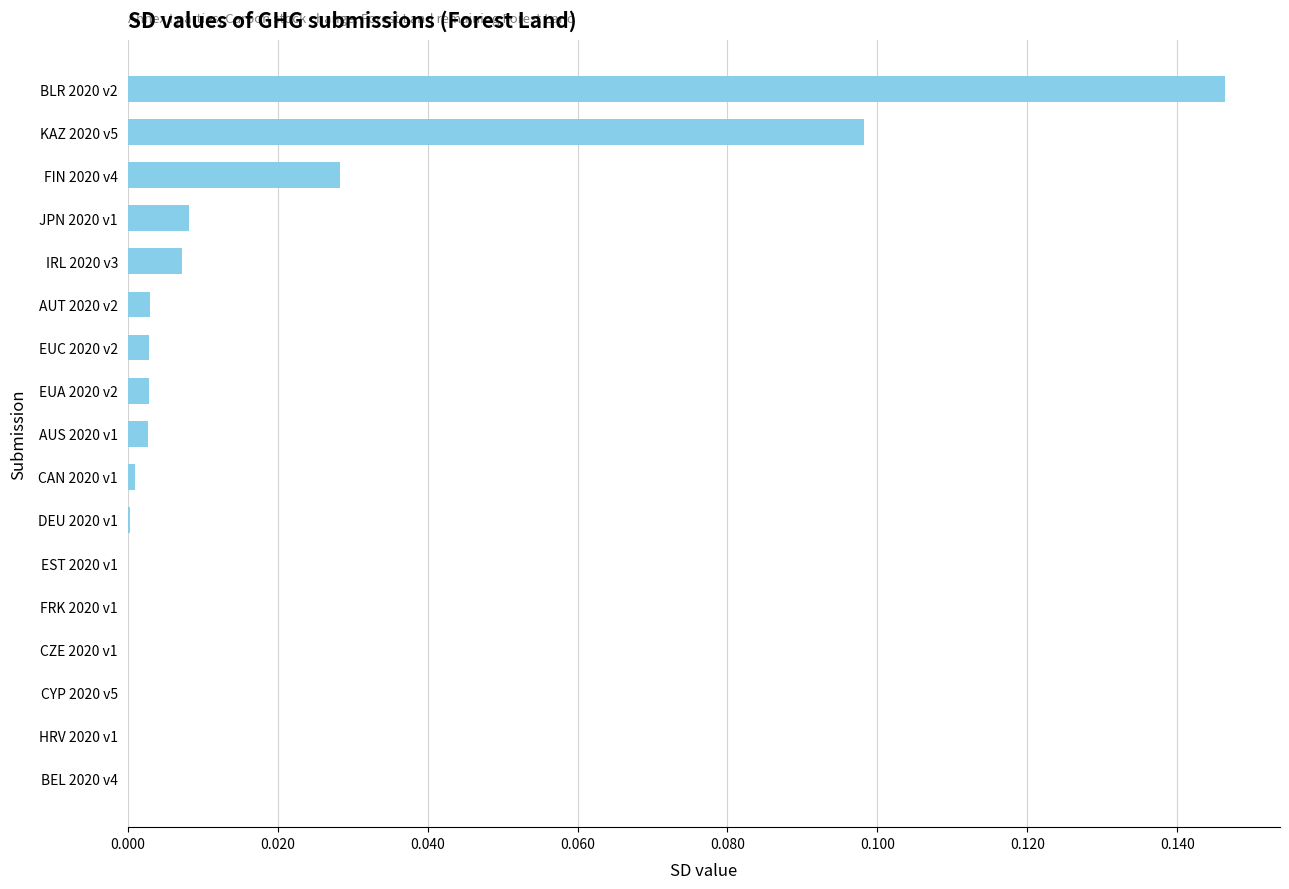

At which category does the chart reach its peak across all series?

BLR 2020 v2